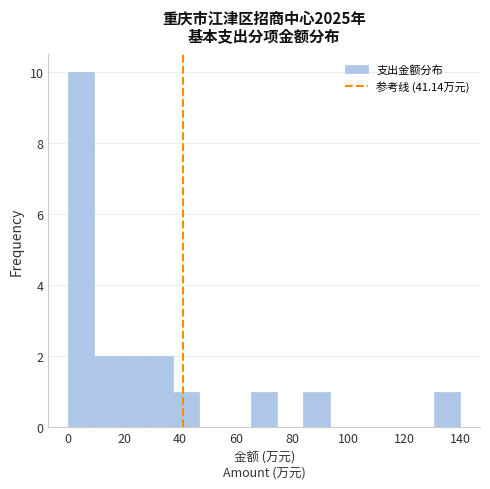

What is the height of the bar covering 18 to 28 on the x-axis? Neither the bar edges nor the heights are printed on the chart, so give them approximately, as read against the axes.

2